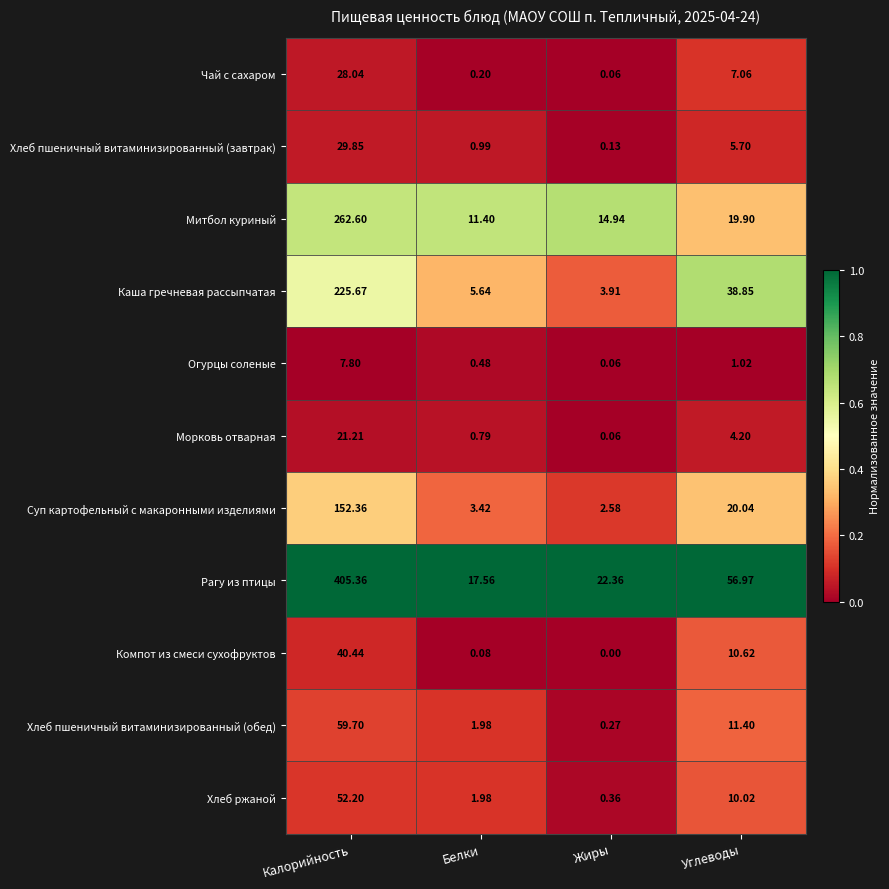

Which category has the lowest value across all series?

Жиры